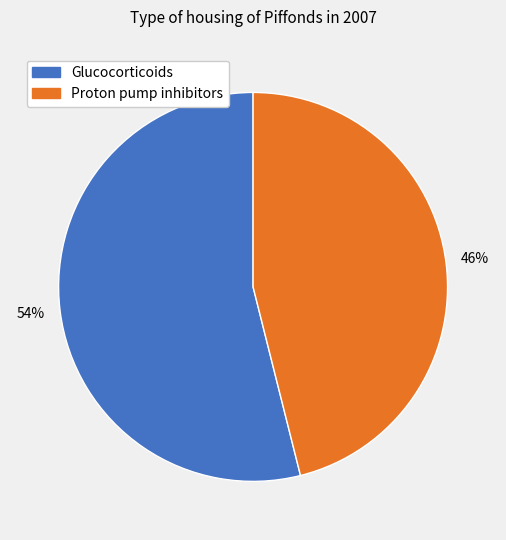

How many segments does this pie chart have?

2